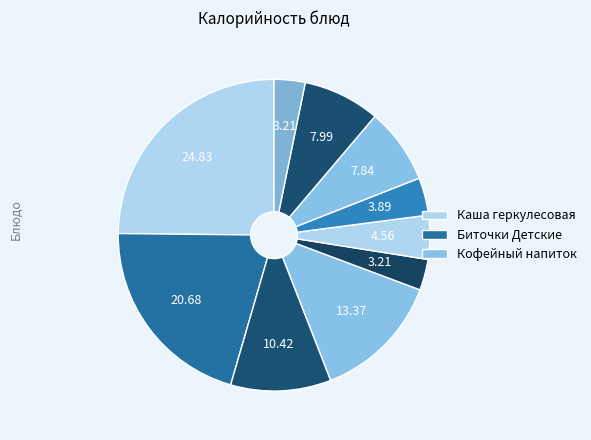

Count the number of slices in the pie.

10